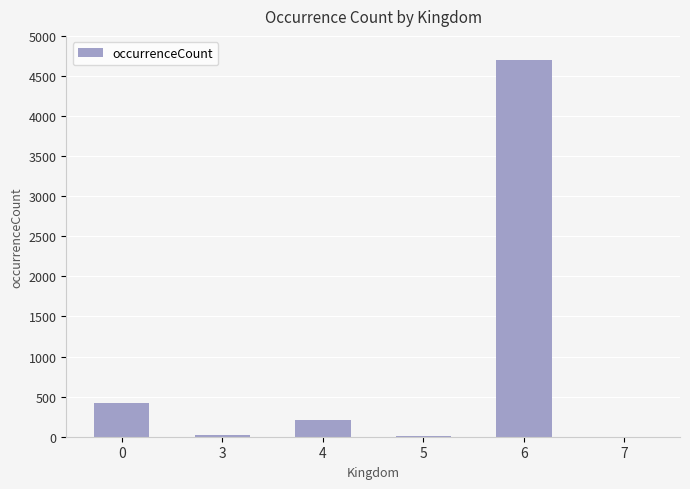

What is the ratio of the value at 6 to the value at 0?

11.1